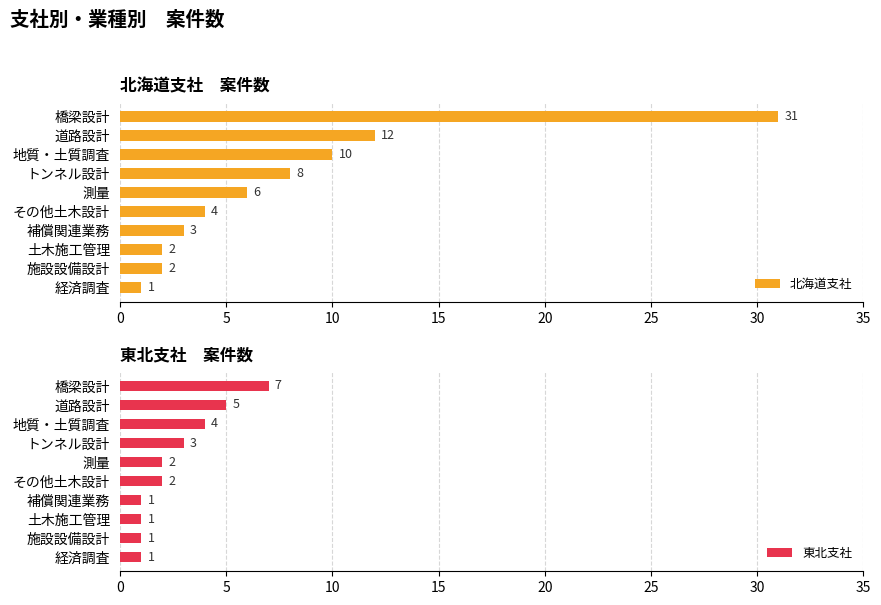

What is the value of the 東北支社 bar at the 5th from the left?

2